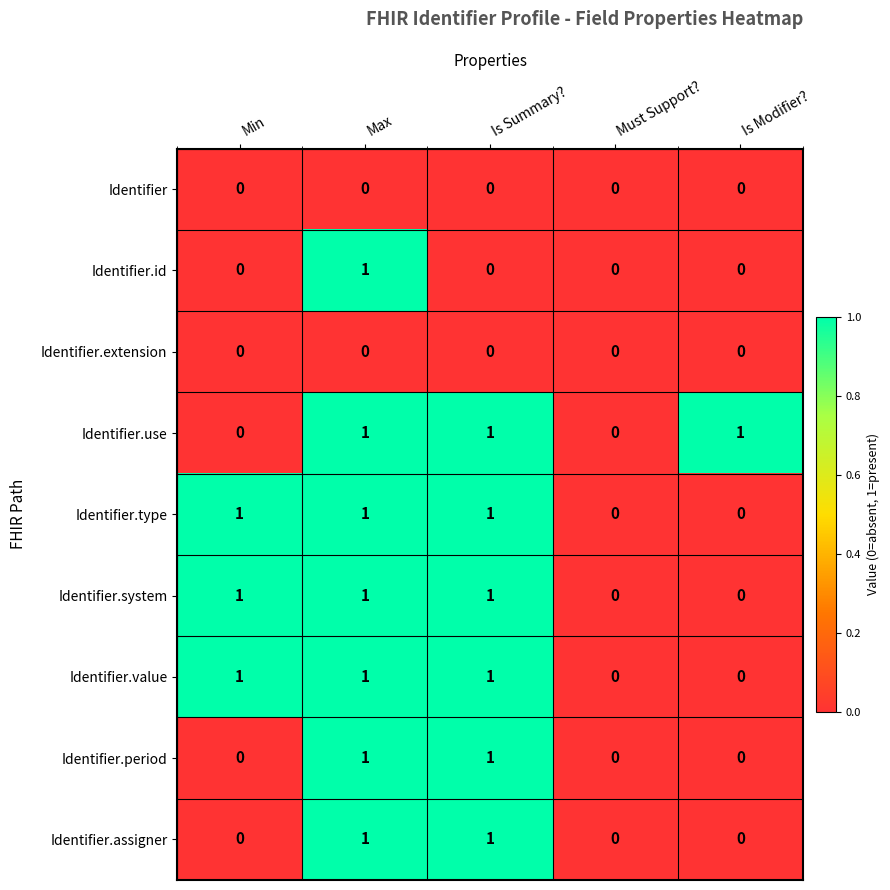

What is the total value across all series at Min?

3